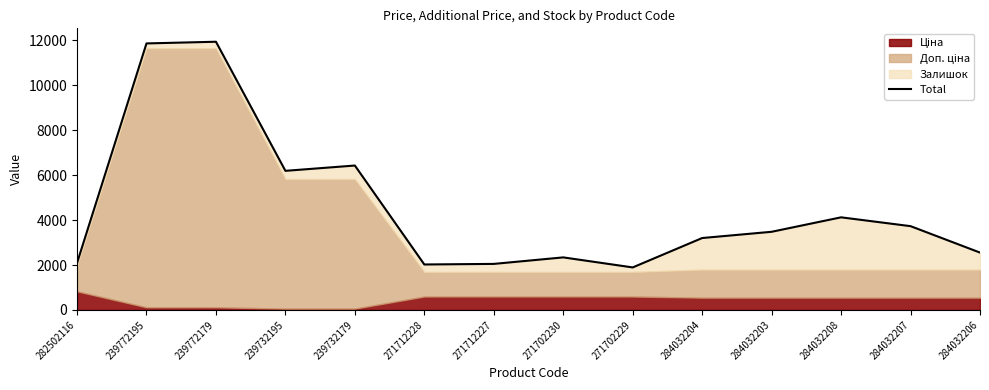

What is the value of the 5th point from the left?

6429.7